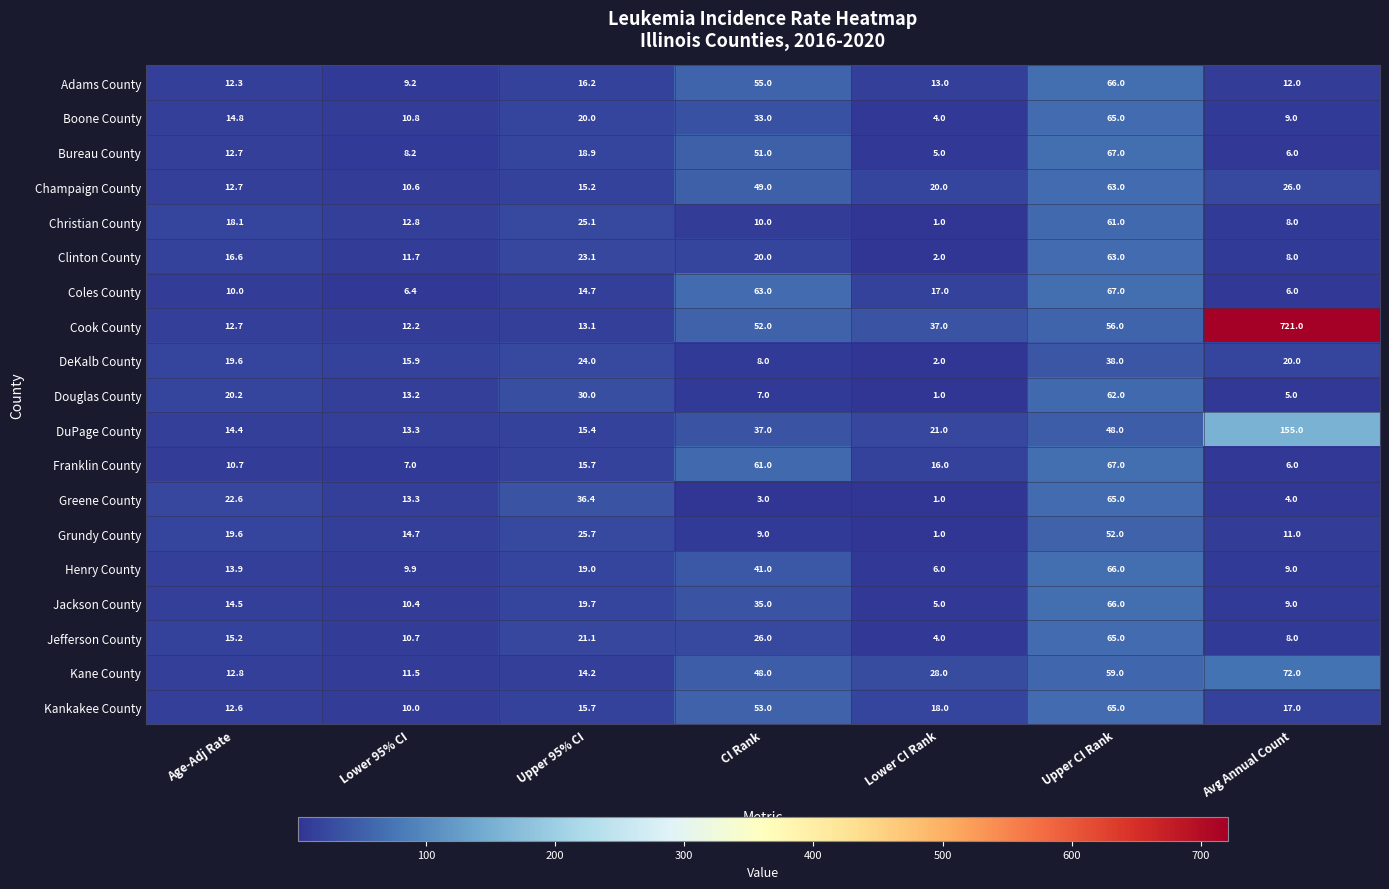

True or false: Grundy County has a value of 23.8 at Lower 95% CI.

False